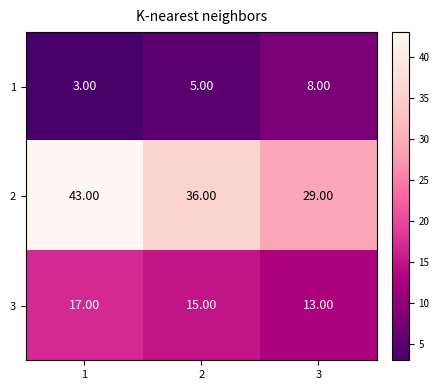

What is the difference between the second highest and minimum values in the 2 series?

7